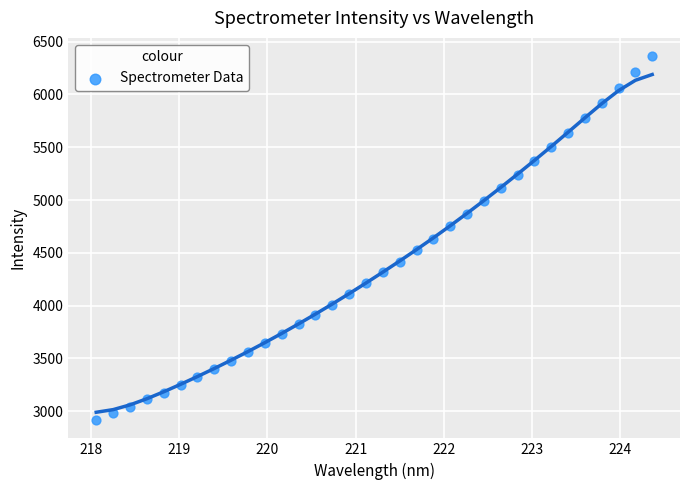

What is the range of X values (max minus min)?

6.3